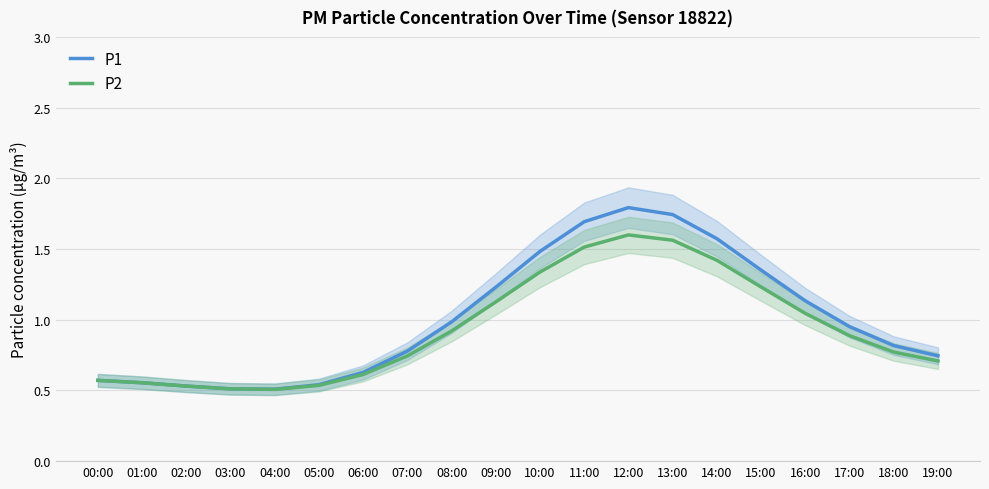

Rank the series by their average value, from lowest to highest.

P2, P1